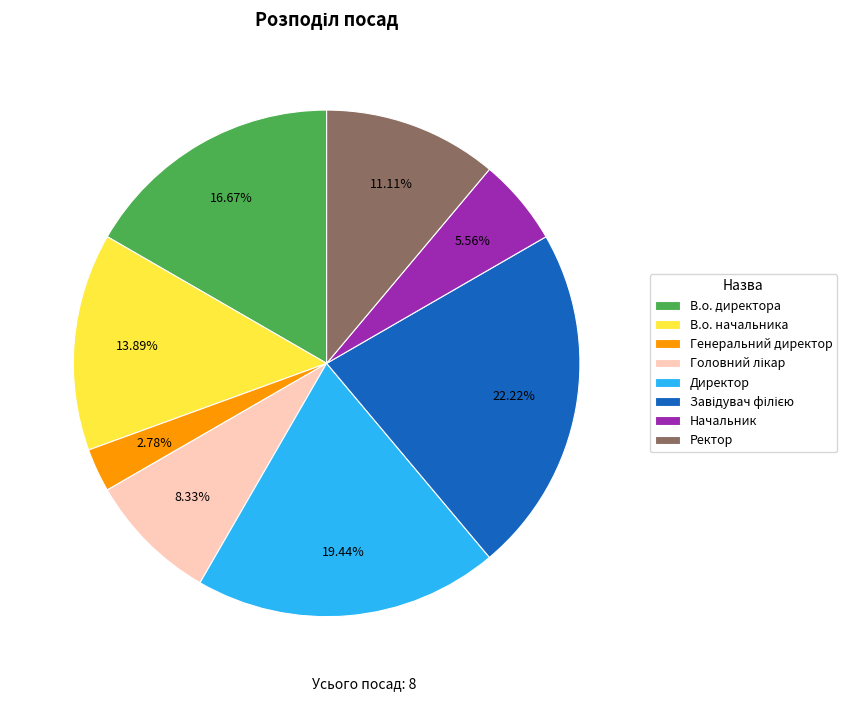

Which slice is the smallest?

Генеральний директор